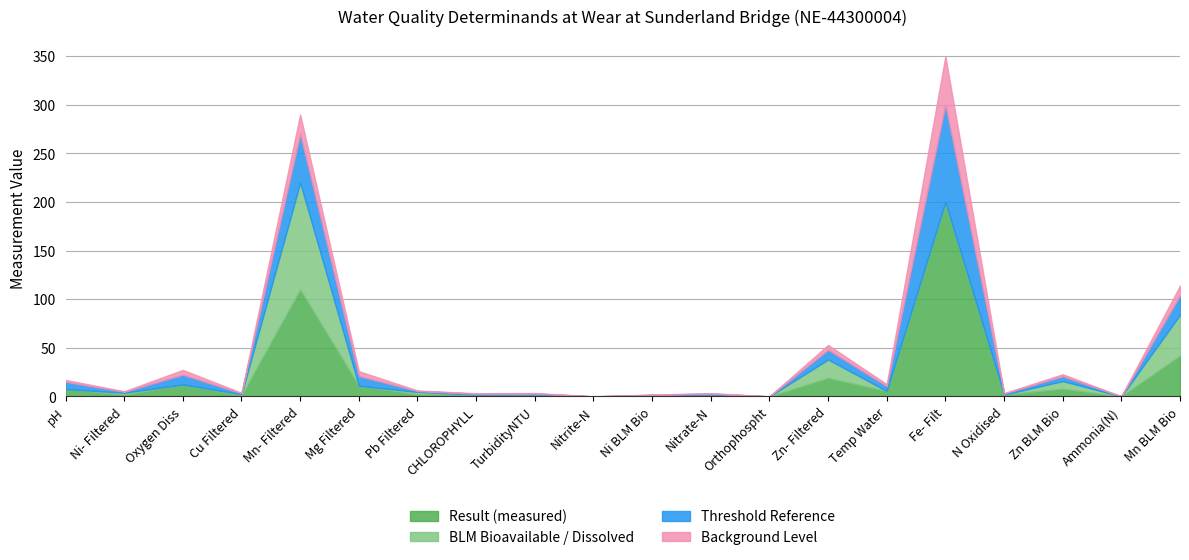

Does the chart have visible grid lines?

Yes